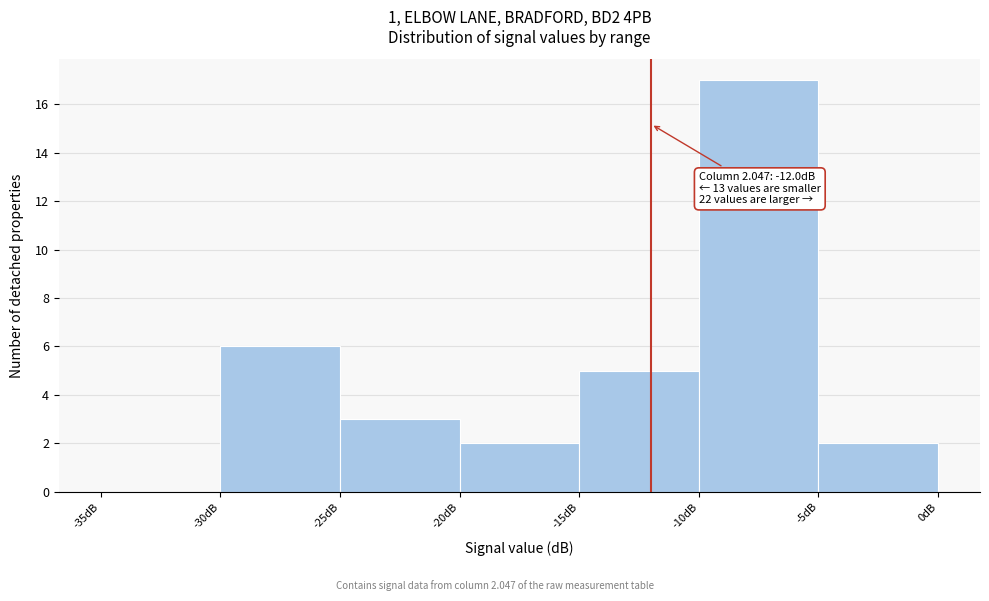

Over which range of the x-axis is the bar tallest?

-10 to -5